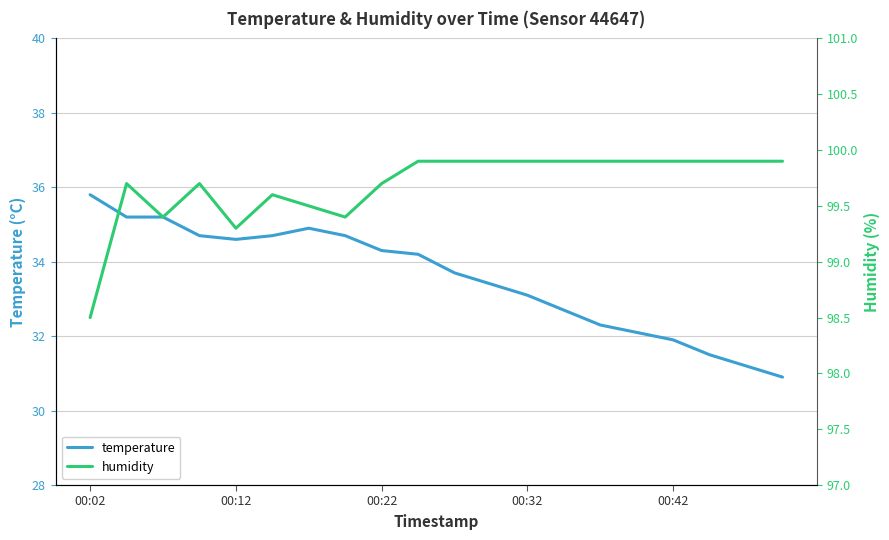

Is this an area chart (filled region under the line)?

No